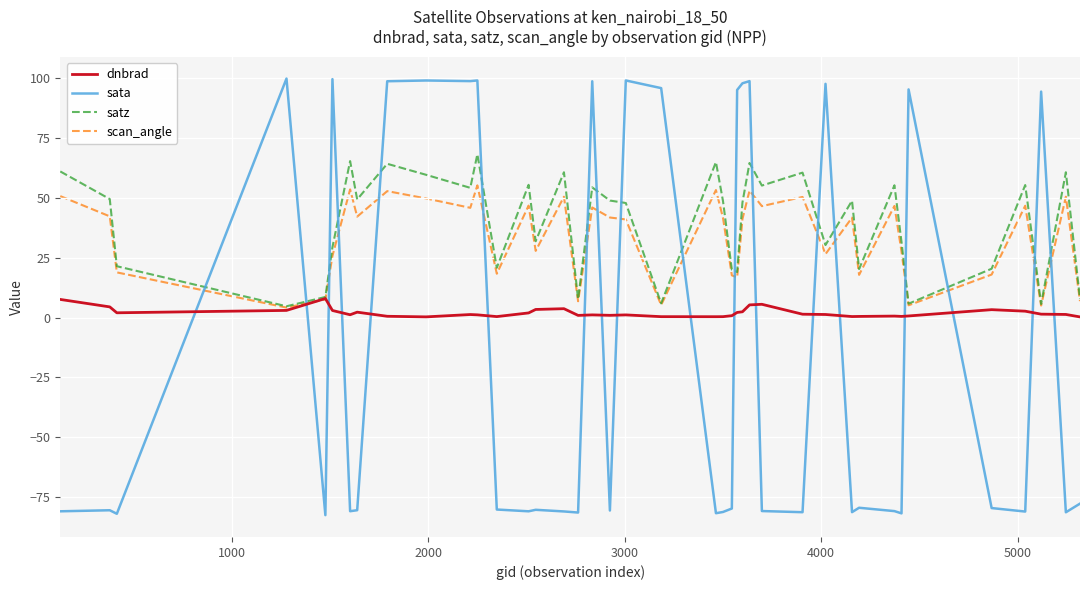

Rank the series by their maximum value, from lowest to highest.

dnbrad, scan_angle, satz, sata